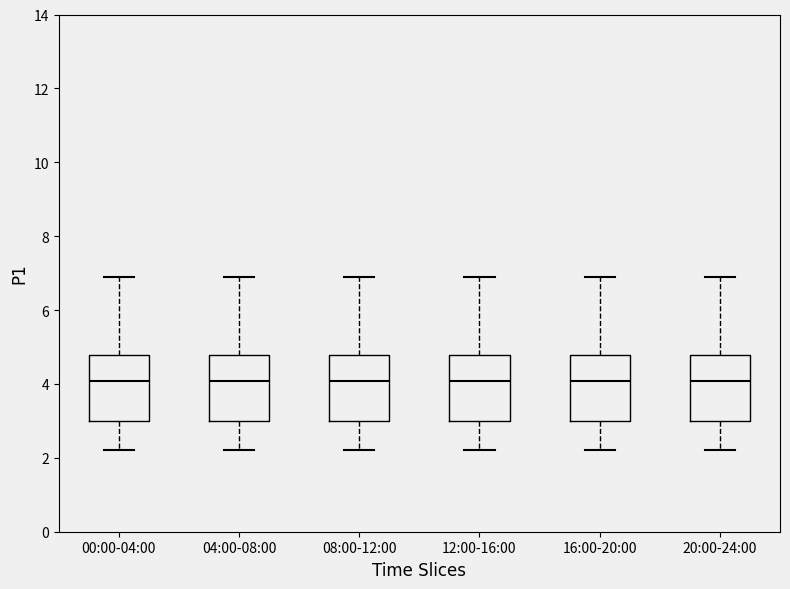

Reading left to right, read every box against the y-axis: the position of its median line, the range the box covers, and the ends of its whiskers. The values are not printed on the chart, so give them approximately, as read against the axis.

00:00-04:00: median 4.0, box 3.0 to 4.8, whiskers 2.2 to 7.0
04:00-08:00: median 4.0, box 3.0 to 4.8, whiskers 2.2 to 7.0
08:00-12:00: median 4.0, box 3.0 to 4.8, whiskers 2.2 to 7.0
12:00-16:00: median 4.0, box 3.0 to 4.8, whiskers 2.2 to 7.0
16:00-20:00: median 4.0, box 3.0 to 4.8, whiskers 2.2 to 7.0
20:00-24:00: median 4.0, box 3.0 to 4.8, whiskers 2.2 to 7.0